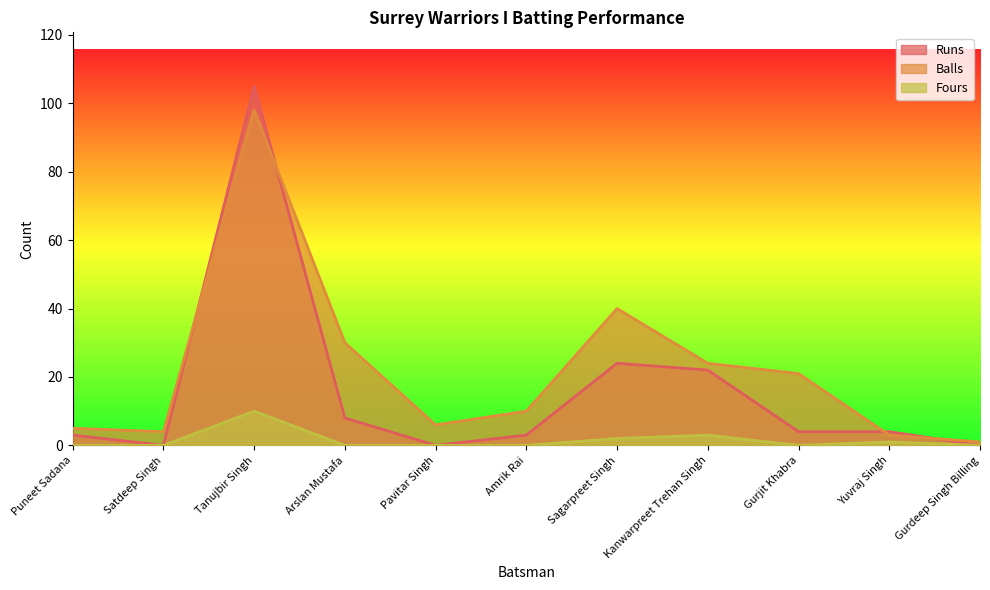

Which has a higher value, Gurdeep Singh Billing or Puneet Sadana?

Puneet Sadana